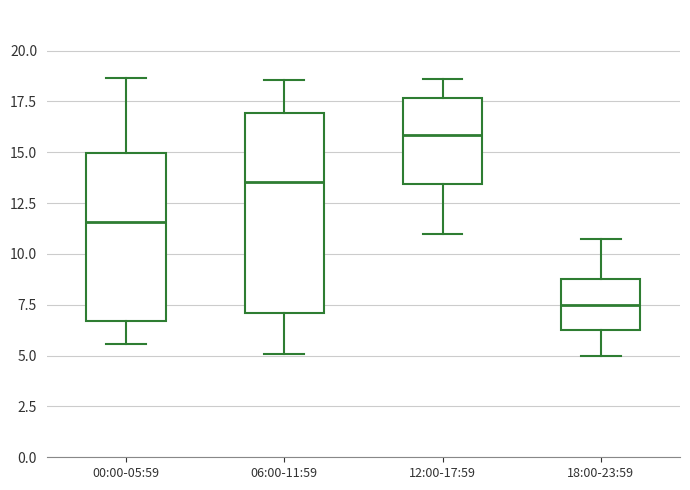

Reading left to right, read every box against the y-axis: the position of its median line, the range the box covers, and the ends of its whiskers. The values are not printed on the chart, so give them approximately, as read against the axis.

00:00-05:59: median 11.5, box 6.5 to 15.0, whiskers 5.5 to 18.5
06:00-11:59: median 13.5, box 7.0 to 17.0, whiskers 5.0 to 18.5
12:00-17:59: median 16.0, box 13.5 to 17.5, whiskers 11.0 to 18.5
18:00-23:59: median 7.5, box 6.5 to 9.0, whiskers 5.0 to 11.0